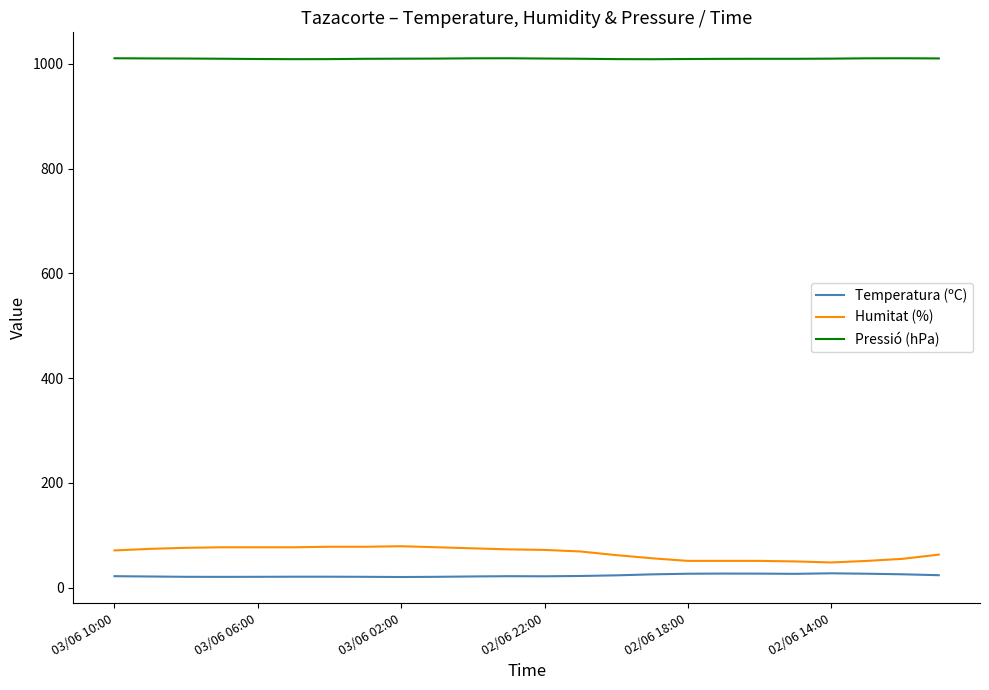

Rank the series by their maximum value, from highest to lowest.

Pressió (hPa), Humitat (%), Temperatura (ºC)